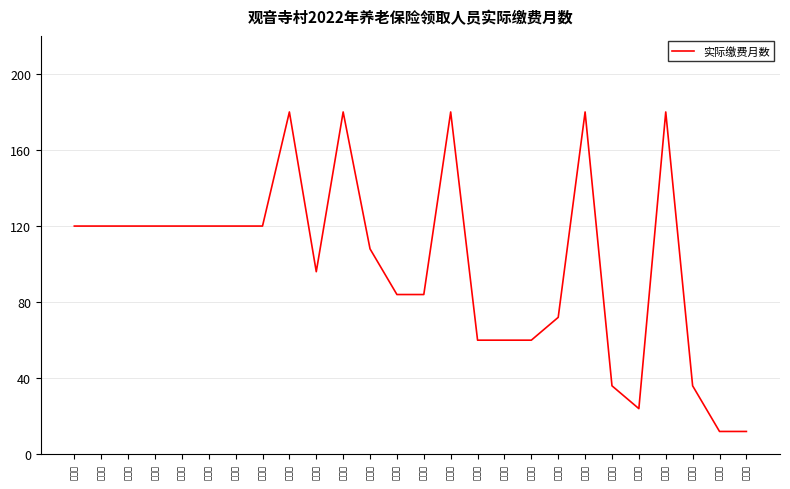

What is the change in value from 柴保军 to 董进勤?

-108